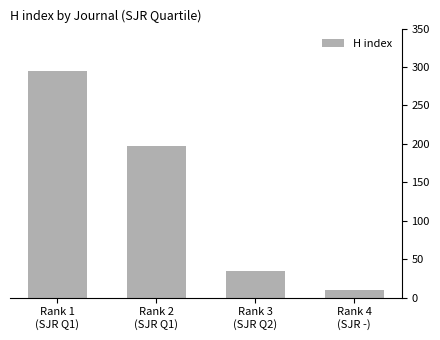

Does the chart contain stacked bars?

No